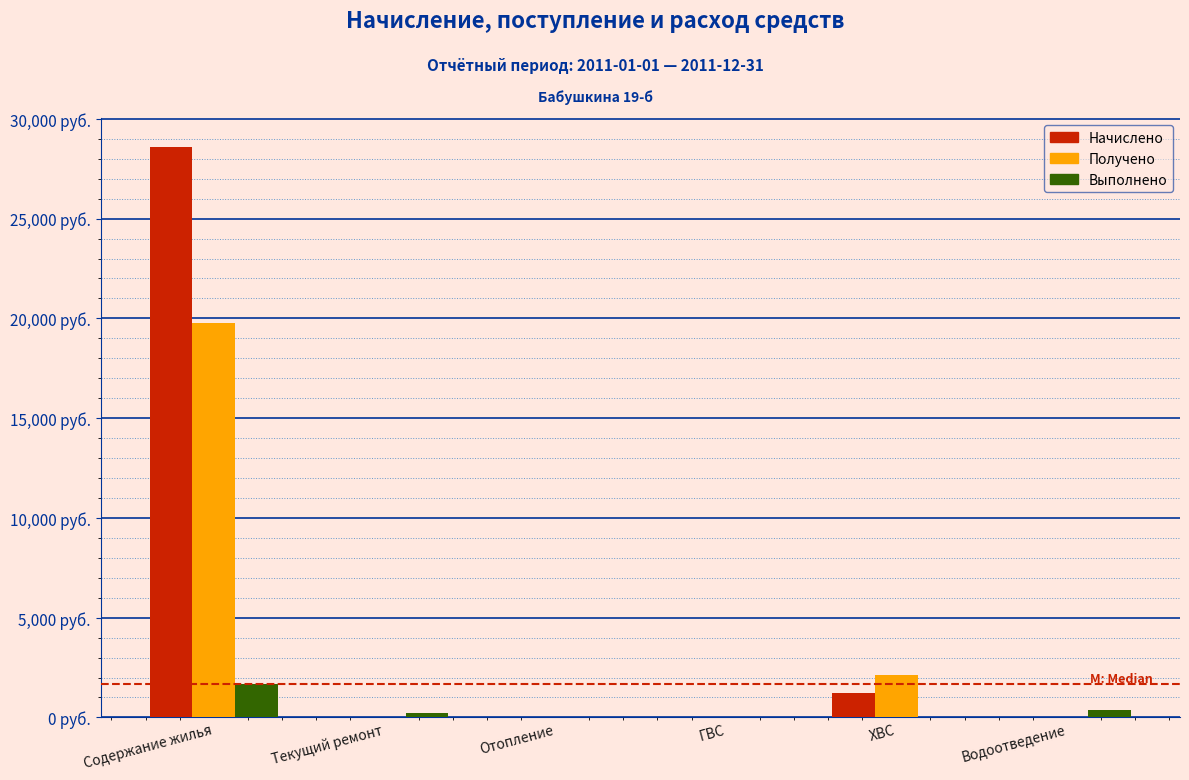

Does the chart contain stacked bars?

No